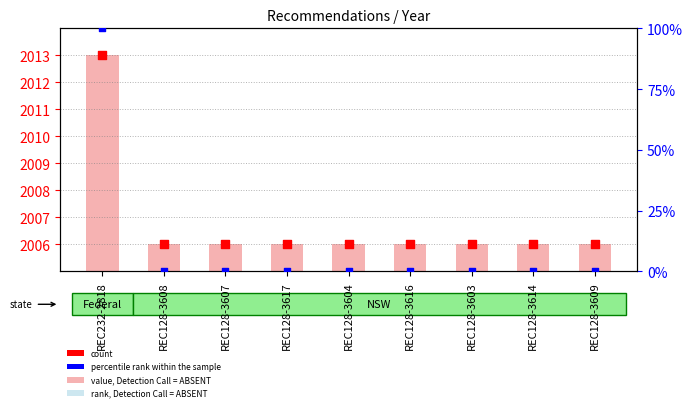

Is the value of rank, Detection Call = ABSENT at REC128-3603 greater than the value of value, Detection Call = ABSENT at REC128-3609?

No